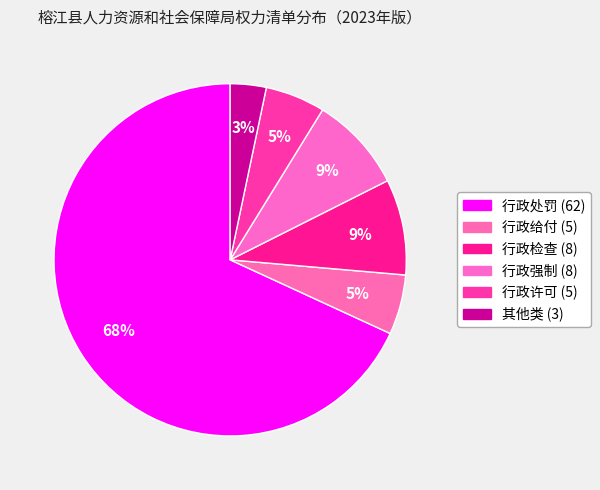

What percentage is the 其他类 slice, to the nearest percent?

3%